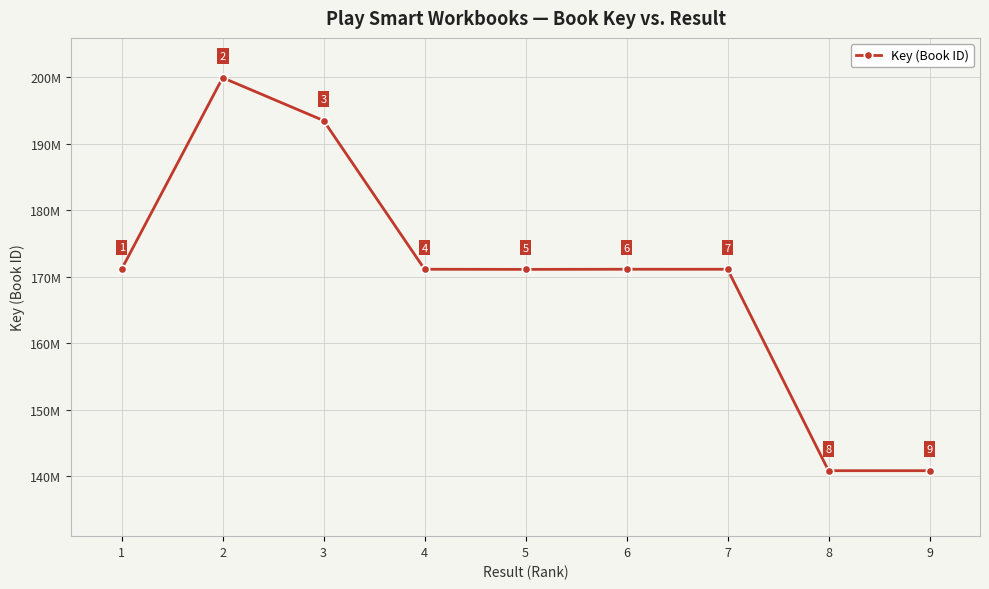

At which category does the data reach its first local valley?

5